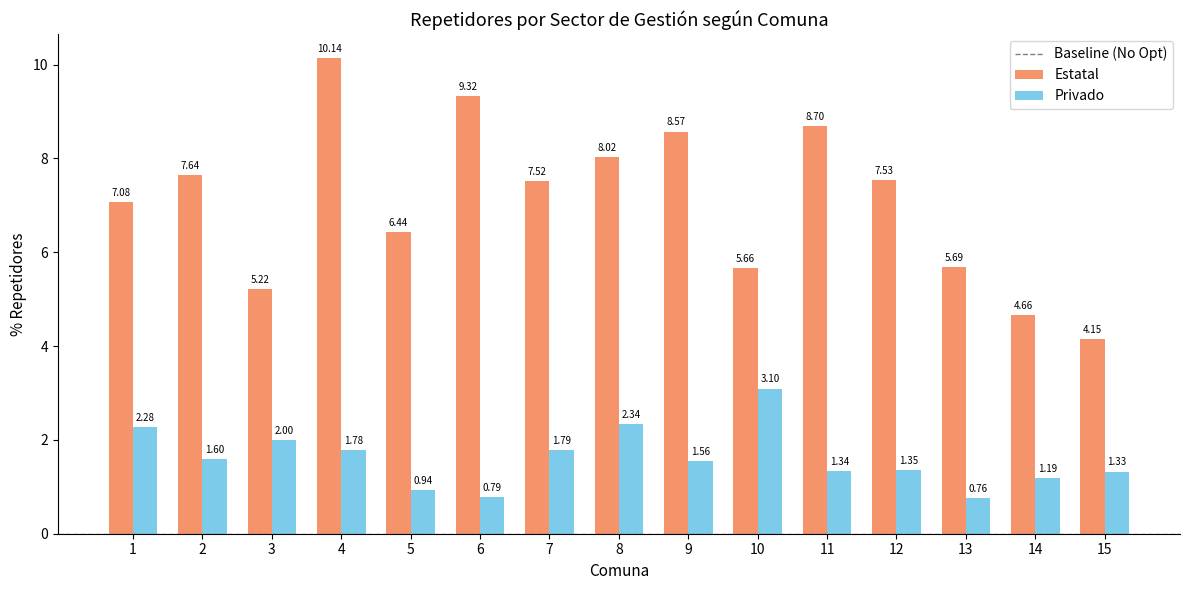

Which series changed the most between 8 and 12?

Privado